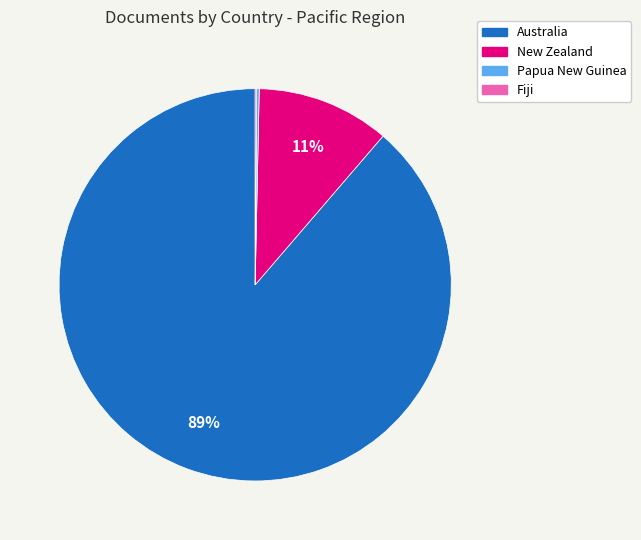

Which category has the biggest portion of the pie?

Australia